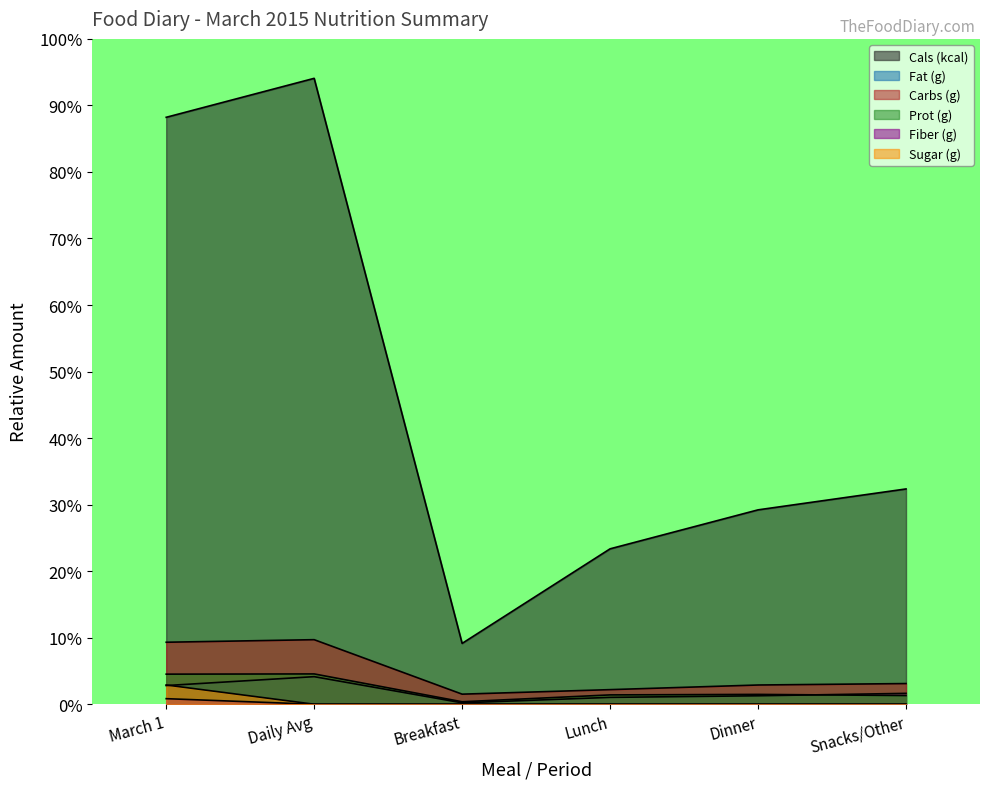

True or false: Sugar (g) has more than 0 points higher than both neighbors.

False